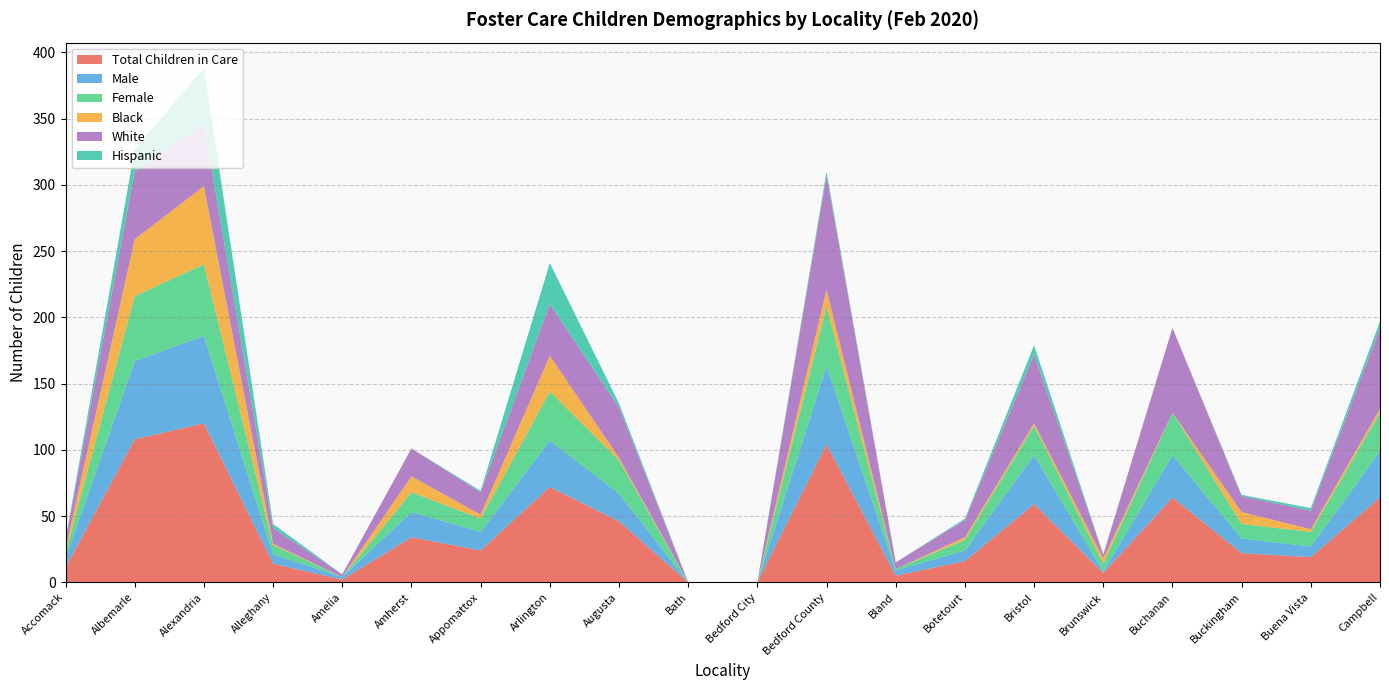

Reading left to right, list all the values displayed in this chart.

Total Children in Care: 11	108	120	14	2	34	24	72	46	0	0	104	5	16	59	7	64	22	19	64
Male: 7	59	66	7	2	19	14	35	21	0	0	59	4	8	37	1	32	11	8	35
Female: 4	49	54	7	0	15	10	37	25	0	0	45	1	8	22	6	32	11	11	29
Black: 3	43	59	1	0	12	3	27	2	0	0	13	0	2	2	4	0	9	2	3
White: 7	51	47	12	2	21	17	39	38	0	0	86	5	13	52	3	64	12	14	61
Hispanic: 0	17	42	3	0	0	1	31	3	0	0	3	0	1	7	0	0	1	2	5